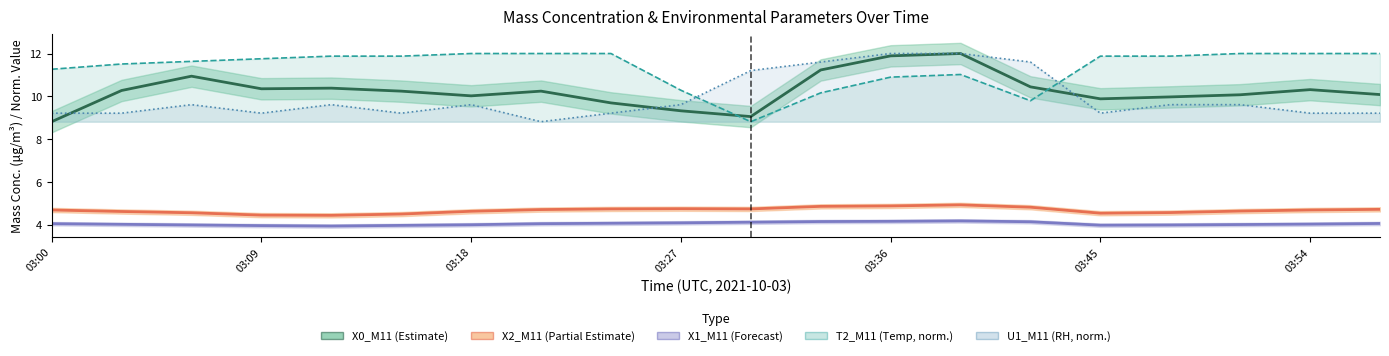

Does the chart have visible grid lines?

No